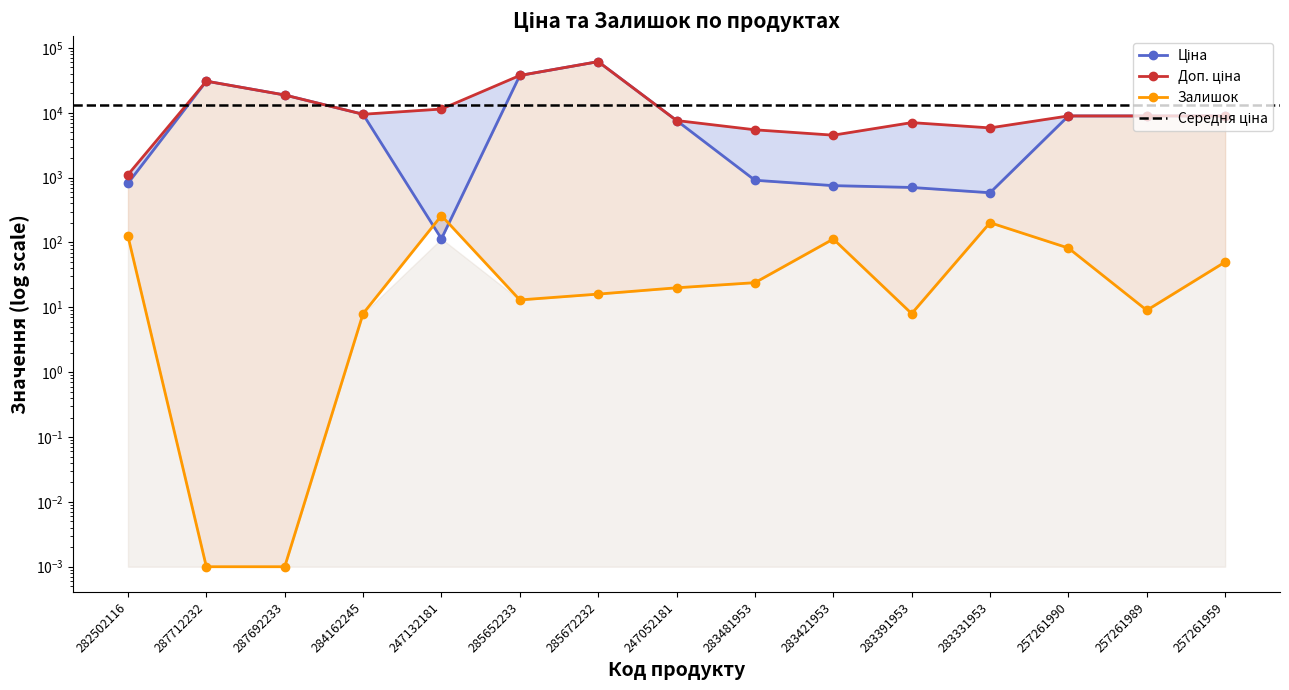

How many intersections are there between Ціна and Залишок?

2